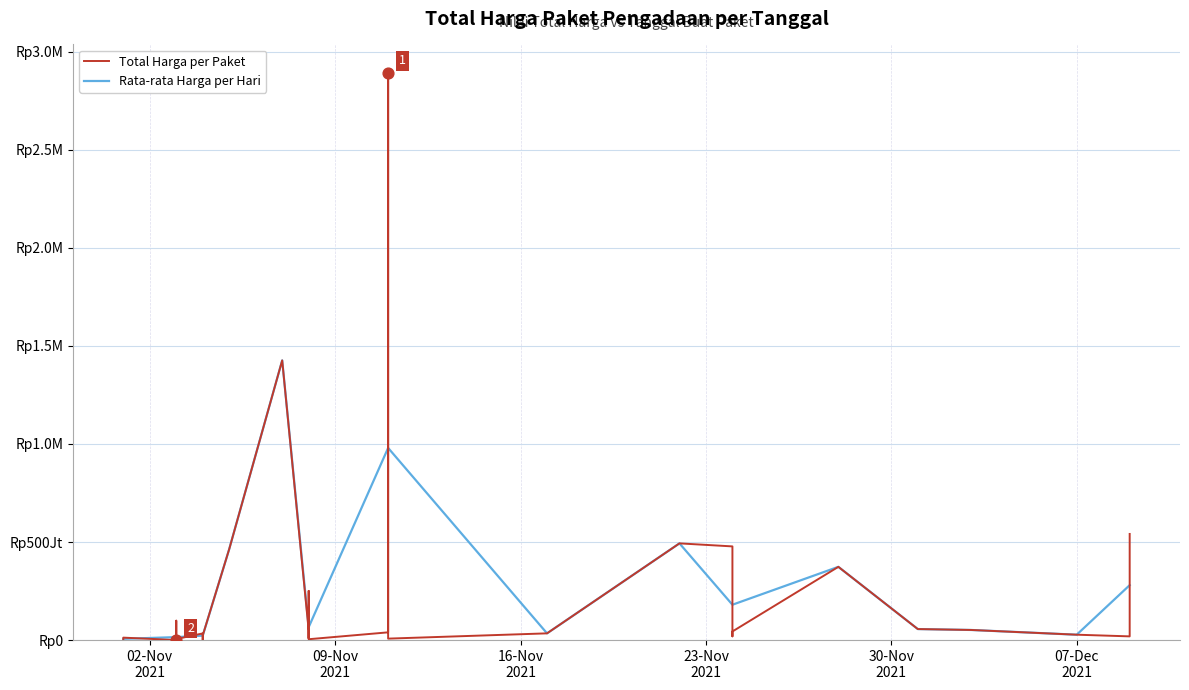

Approximately how many times larger is the value at 2021-11-05 compared to 2021-11-17?

13.5